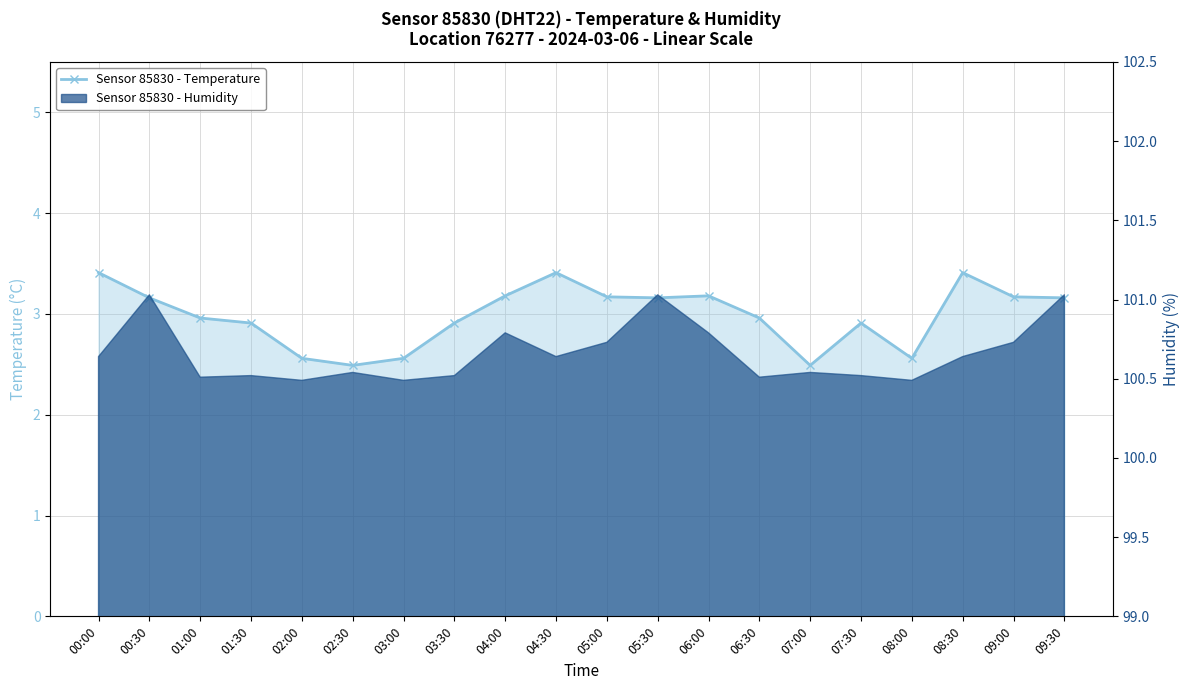

How many values exceed 3?

10